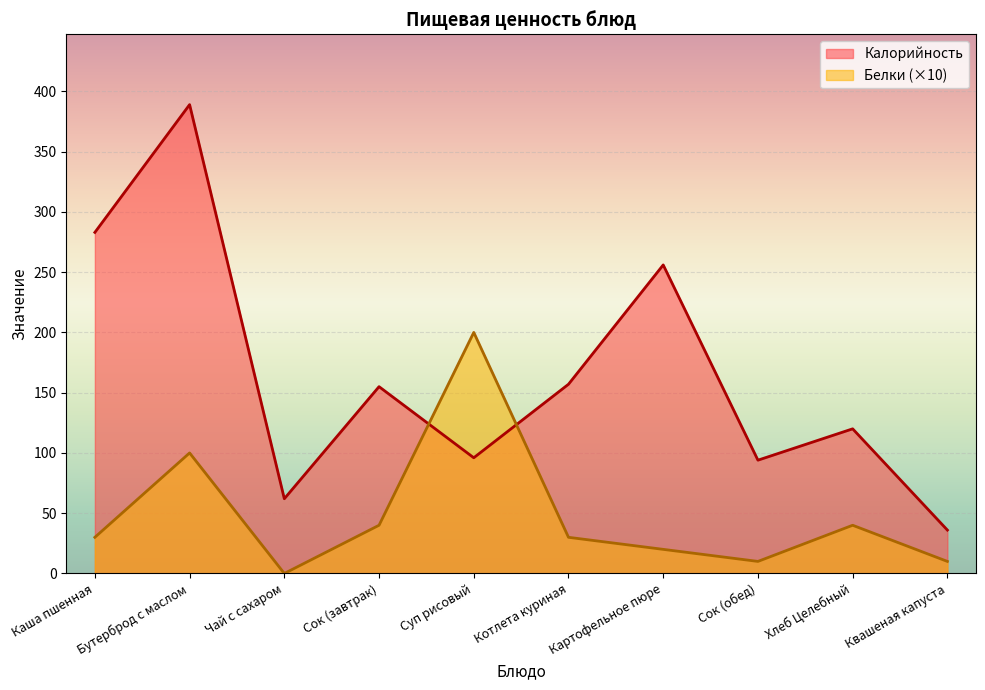

Read the Белки value at Каша пшенная, to the nearest 5.

30